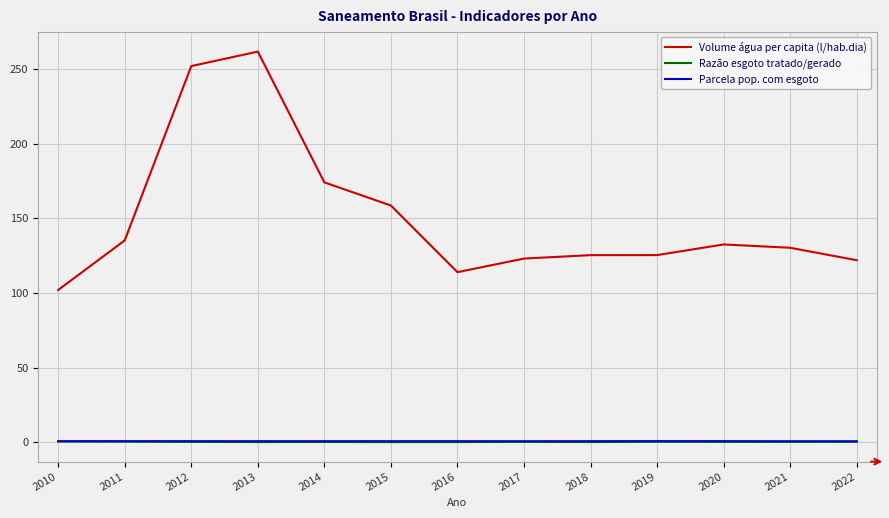

True or false: Razão esgoto tratado/gerado and Volume água per capita (l/hab.dia) intersect in this chart.

False